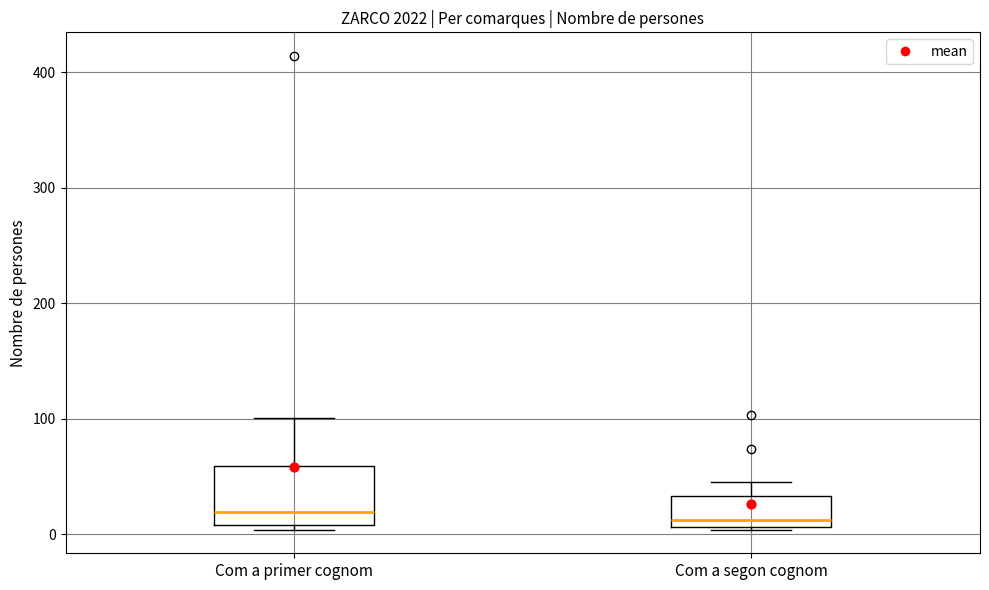

Where does the median line of the box for Com a primer cognom sit on the y-axis? The values are not printed on the chart, so give them approximately, as read against the axis.

20